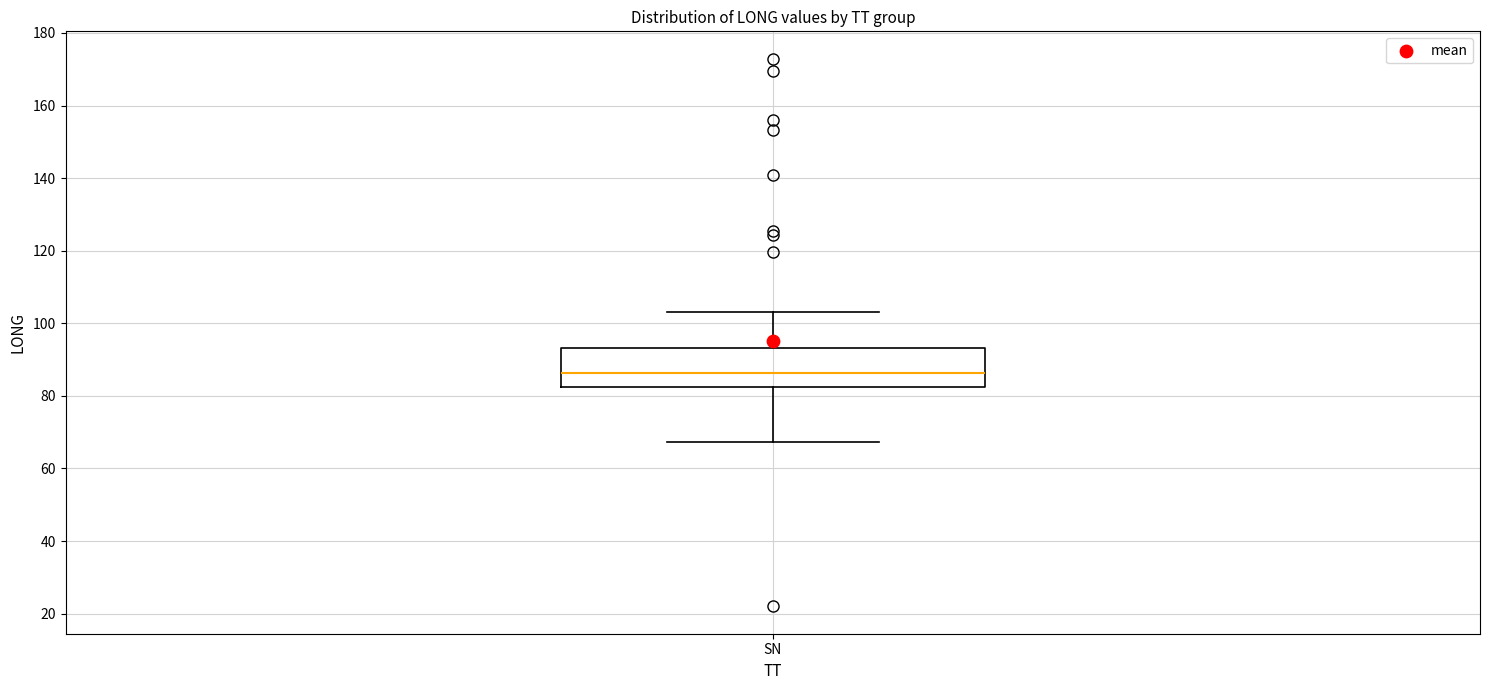

Transcribe this box plot: give where the median line is, the range the box spans, and where the two whiskers end, as read against the y-axis. The values are not printed on the chart, so give them approximately, as read against the axis.

median 86, box 82 to 94, whiskers 68 to 104